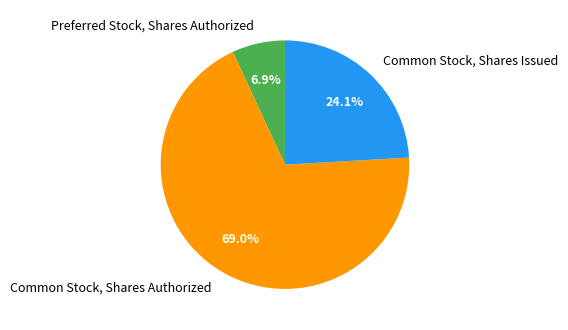

Combined, what portion of the pie is Preferred Stock, Shares Authorized and Common Stock, Shares Authorized?

75.9%